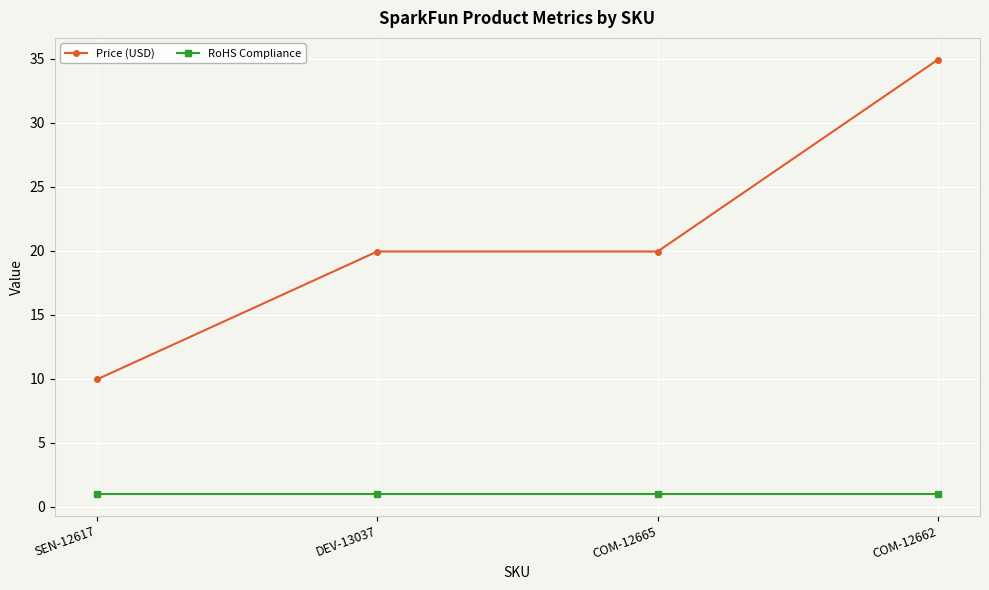

Does the chart display data point markers on the line(s)?

Yes